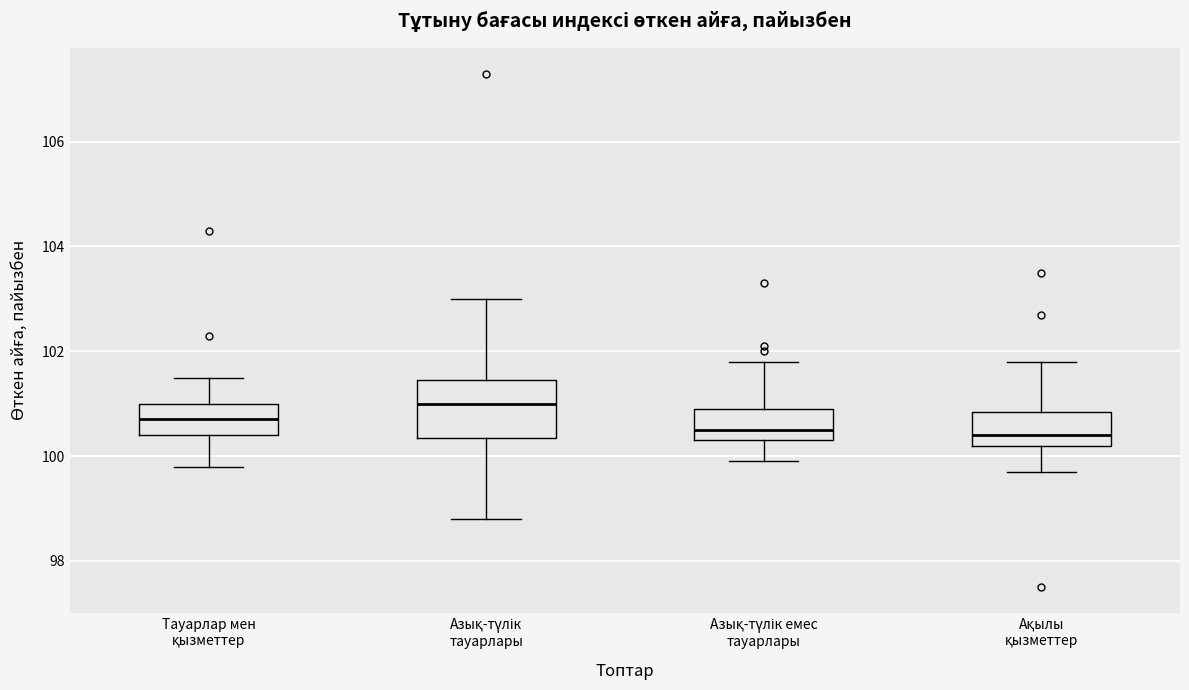

Reading left to right, read every box against the y-axis: the position of its median line, the range the box covers, and the ends of its whiskers. The values are not printed on the chart, so give them approximately, as read against the axis.

Тауарлар мен қызметтер: median 100.8, box 100.4 to 101.0, whiskers 99.8 to 101.6
Азық-түлік тауарлары: median 101.0, box 100.4 to 101.4, whiskers 98.8 to 103.0
Азық-түлік емес тауарлары: median 100.6, box 100.4 to 101.0, whiskers 100.0 to 101.8
Ақылы қызметтер: median 100.4, box 100.2 to 100.8, whiskers 99.8 to 101.8